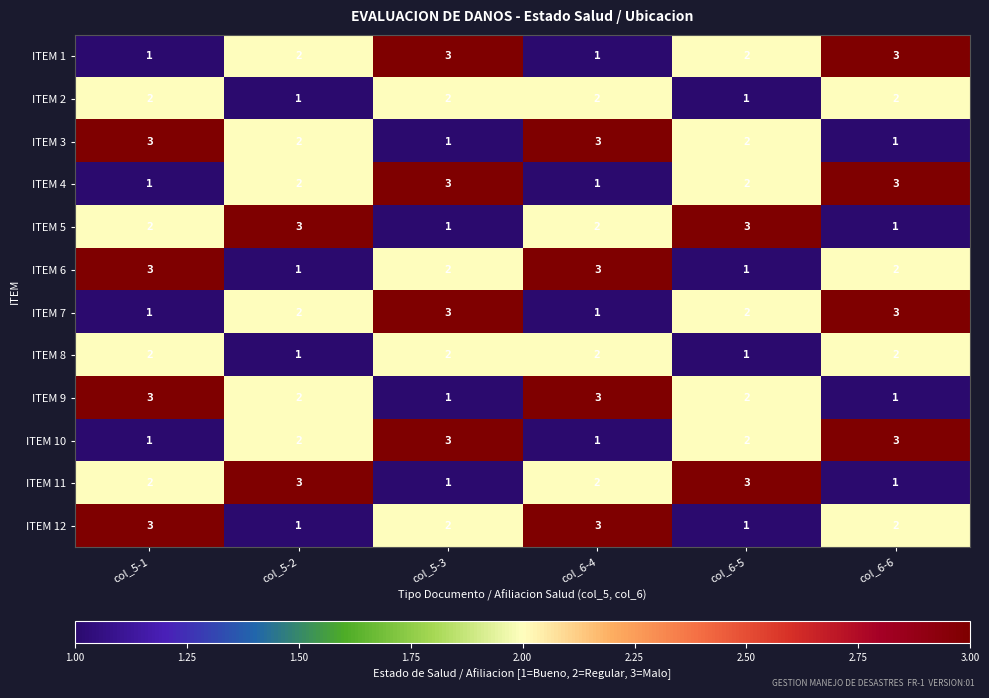

What is the sum of all ITEM 8 values?

10